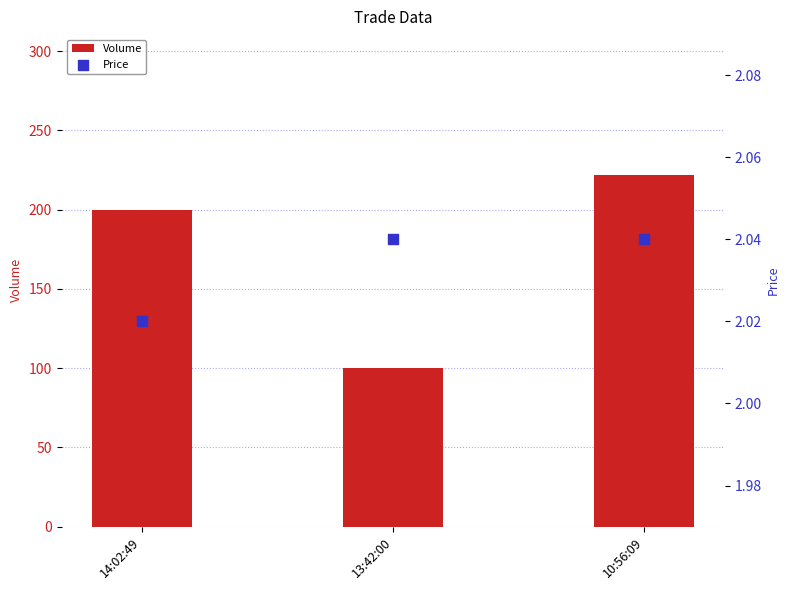

At how many categories does at least one series exceed 64?

3